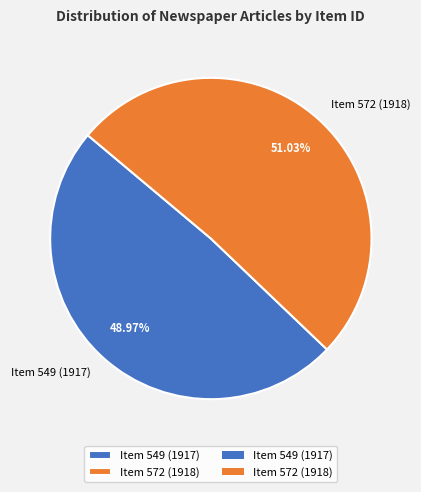

How many segments does this pie chart have?

2